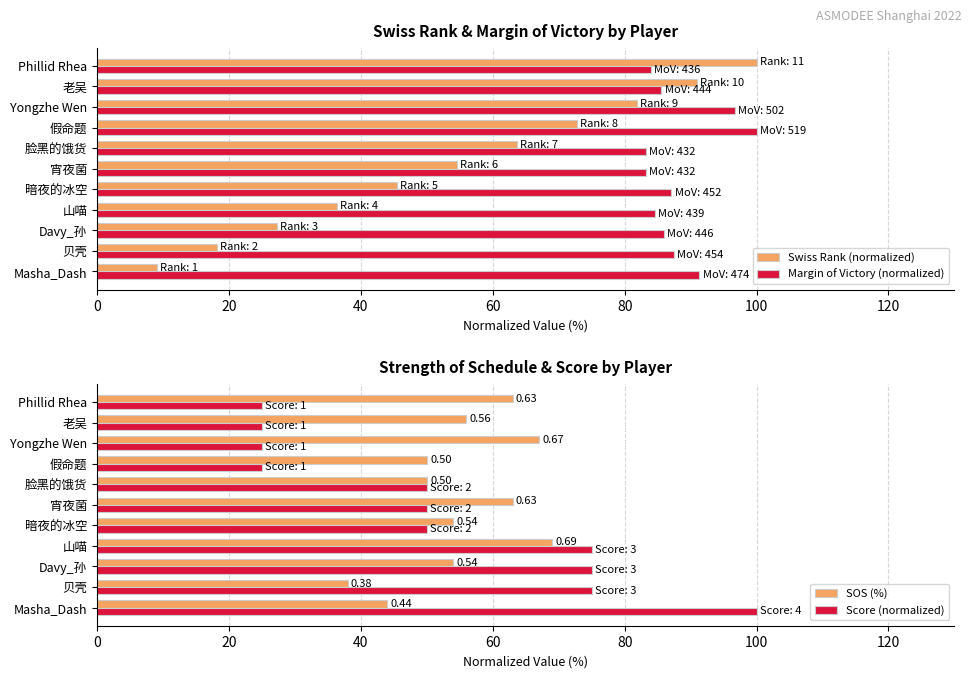

What is the approximate value of Margin of Victory (normalized) at 暗夜的冰空?

87.1